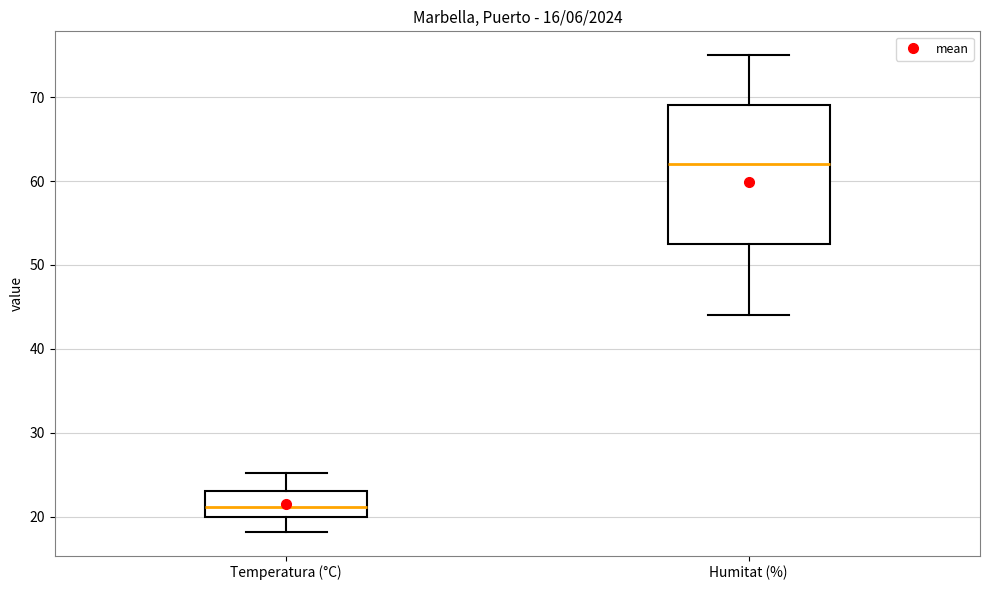

Which box is the tallest, from its lower edge to its upper edge?

Humitat (%)